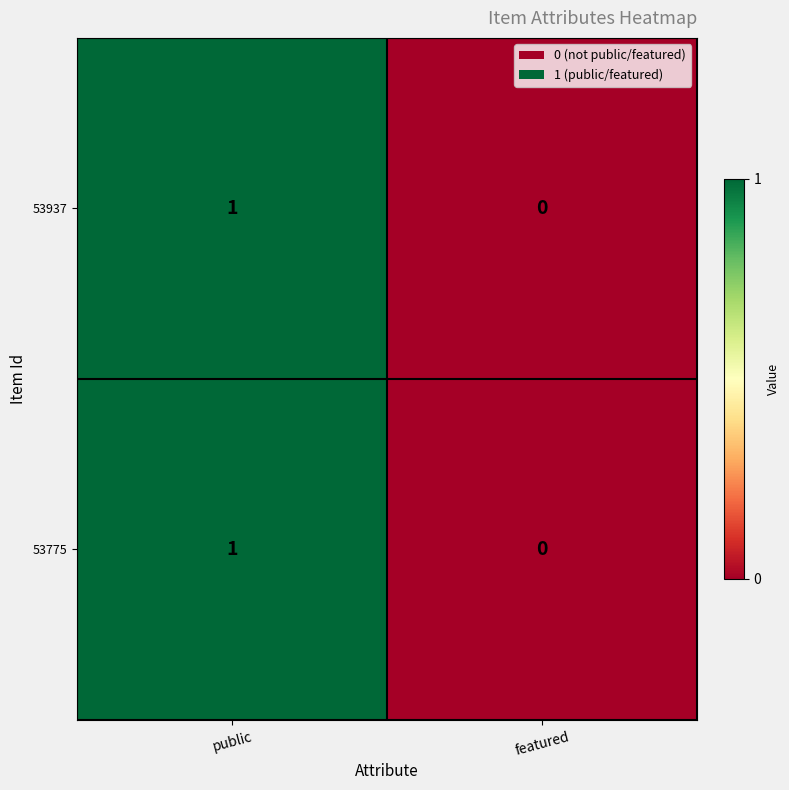

Reading left to right, what are all the values shown in this chart?

53937: public=1	featured=0
53775: public=1	featured=0